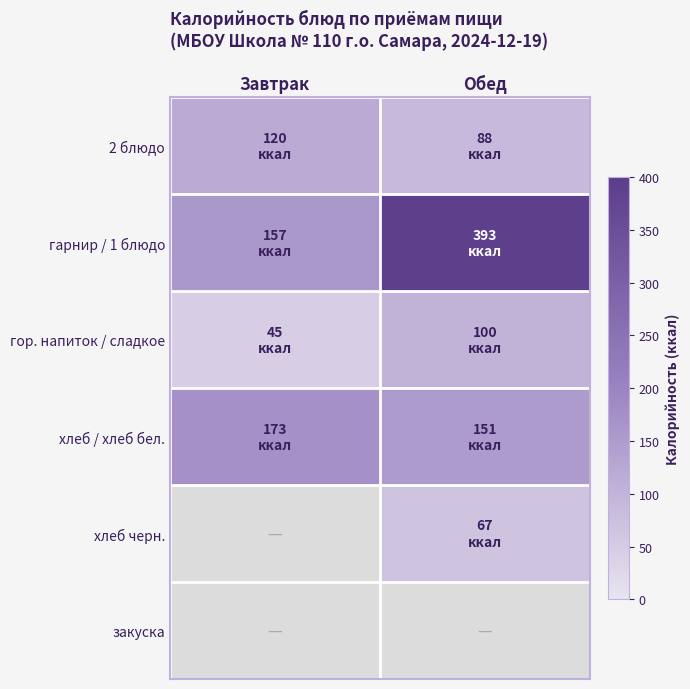

How many distinct data groups are displayed?

6